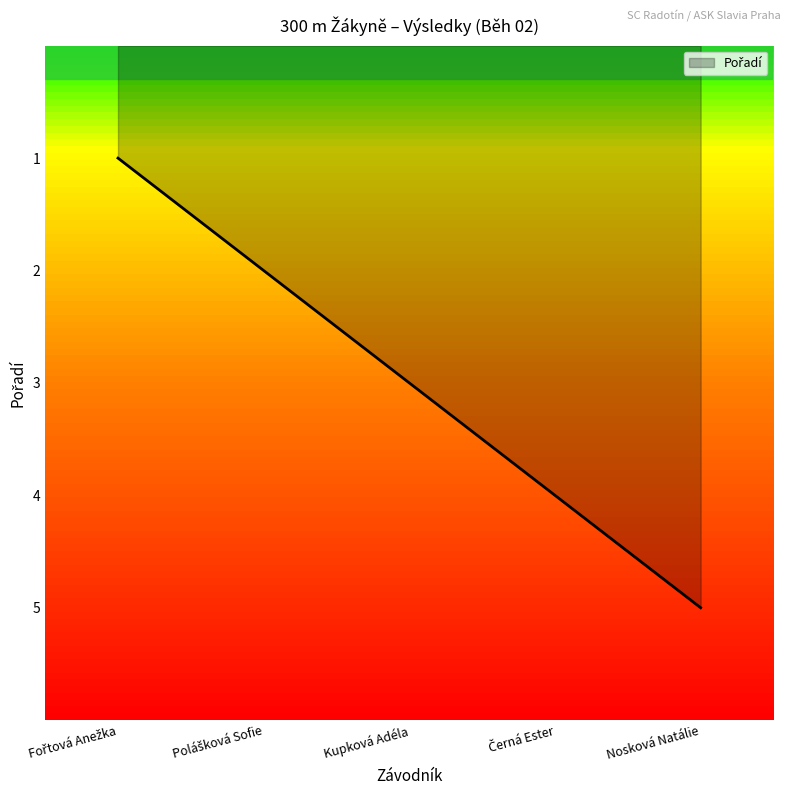

The value at Nosková Natálie is 5. True or false?

True